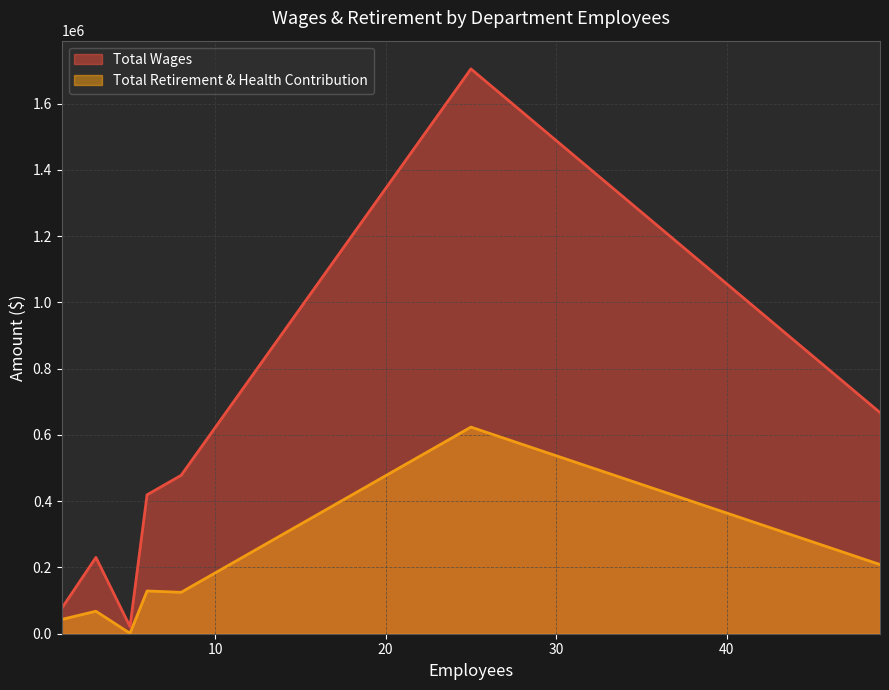

True or false: Total Wages has more than 1 points higher than both neighbors.

True